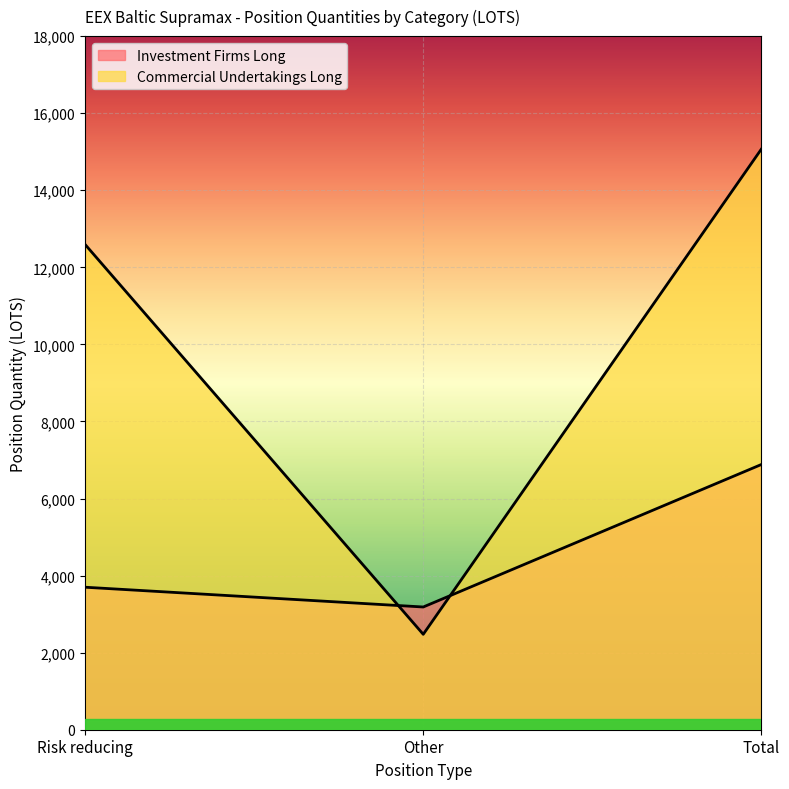

Does the chart display data point markers on the line(s)?

No